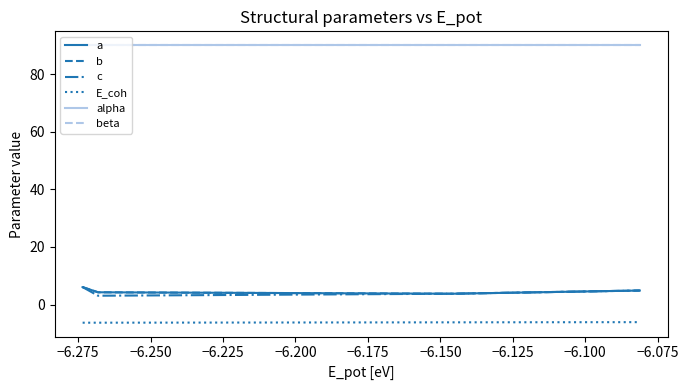

What is the minimum value for a?

3.8